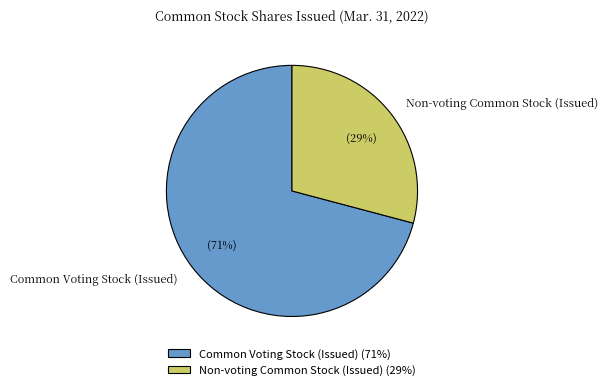

Count the number of slices in the pie.

2